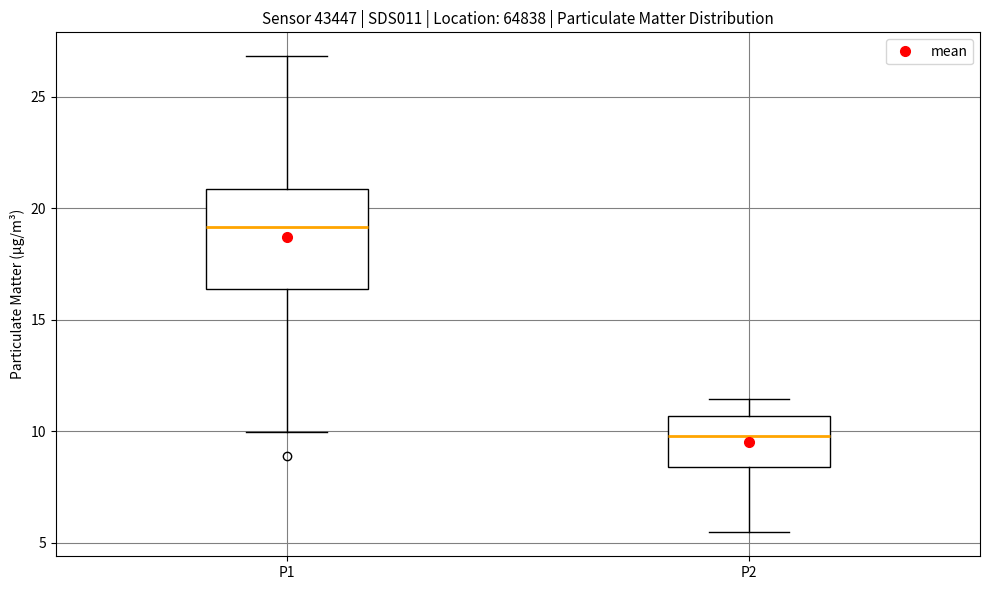

Comparing the boxes themselves (not the whiskers), which one is the tallest?

P1